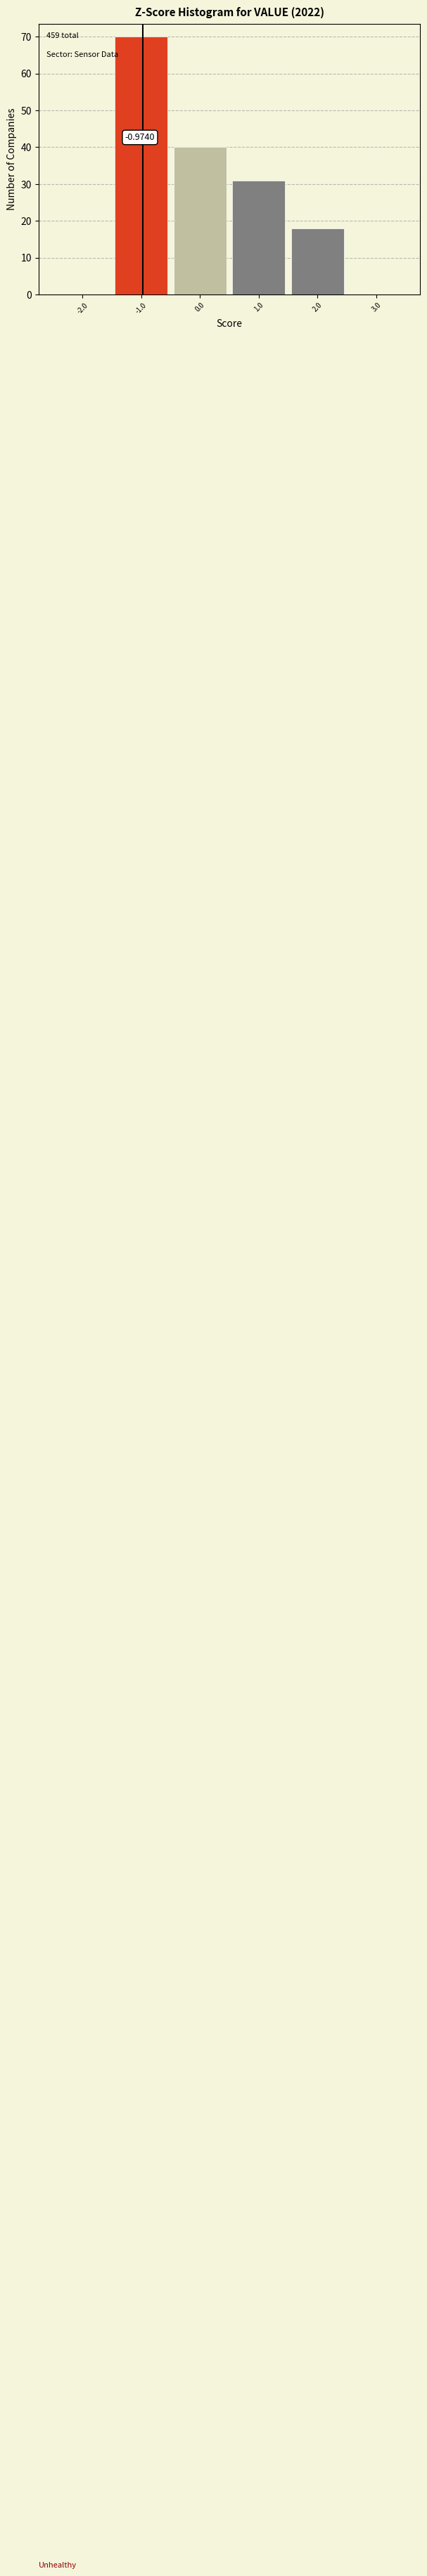

Over which range of the x-axis is the bar tallest?

-1.5 to -0.5